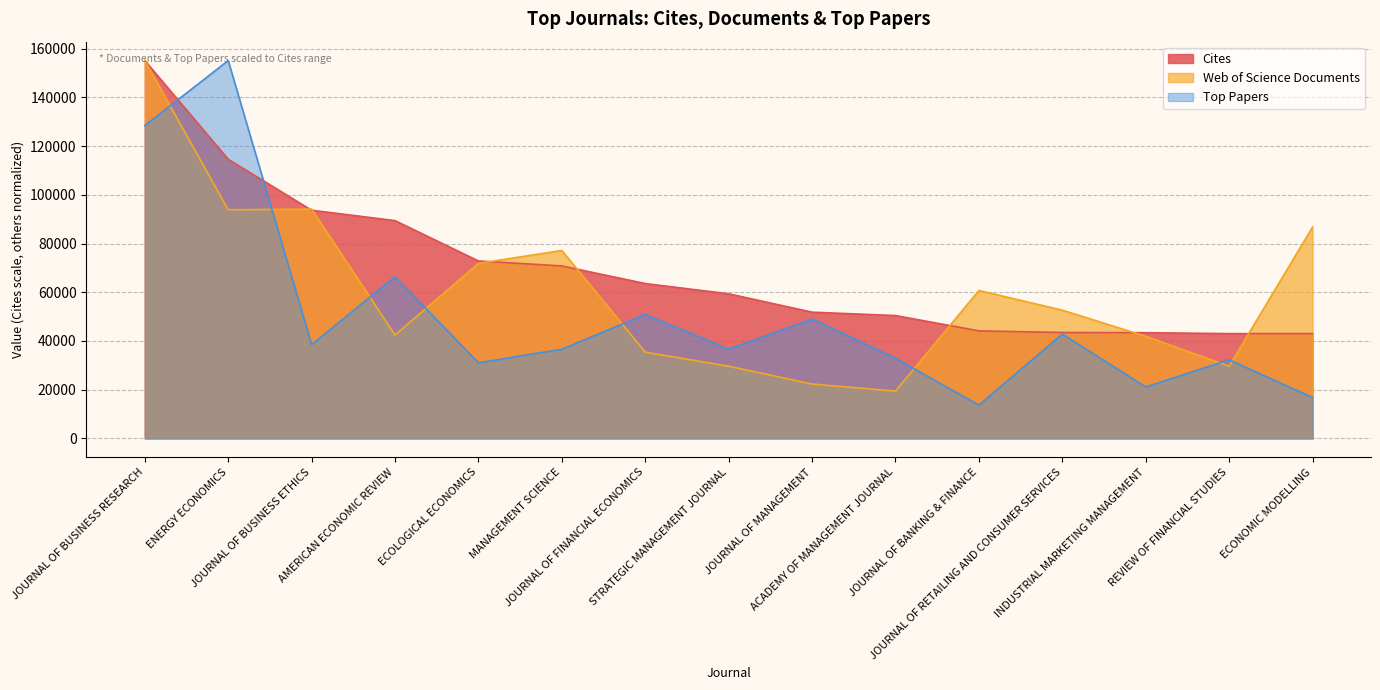

What is the sum of the Top Papers values at STRATEGIC MANAGEMENT JOURNAL and ENERGY ECONOMICS?

191713.5